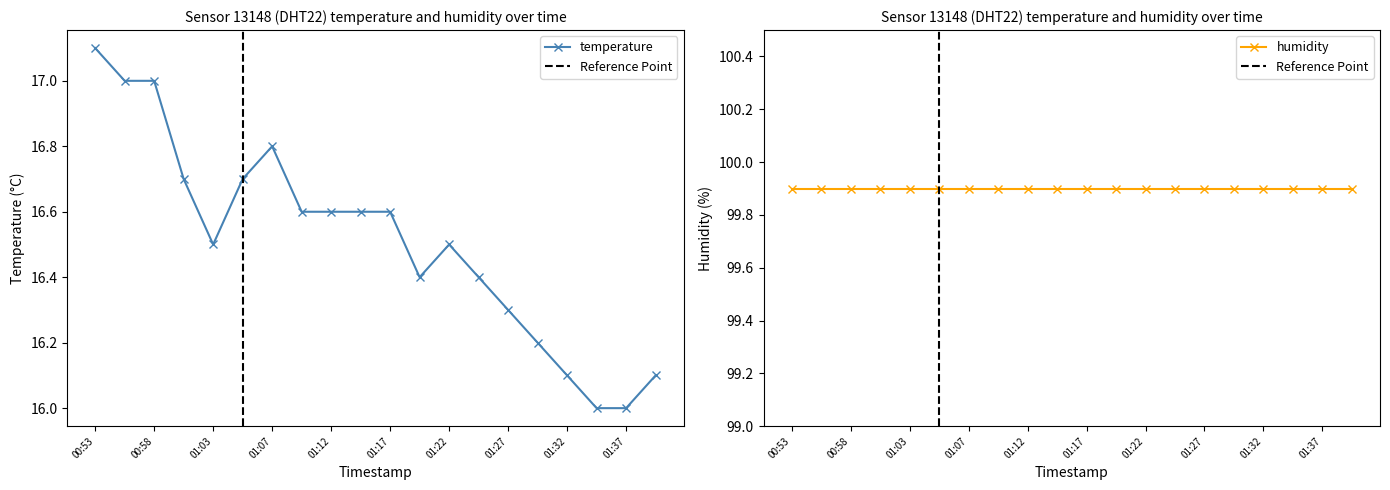

Does the chart have visible grid lines?

No